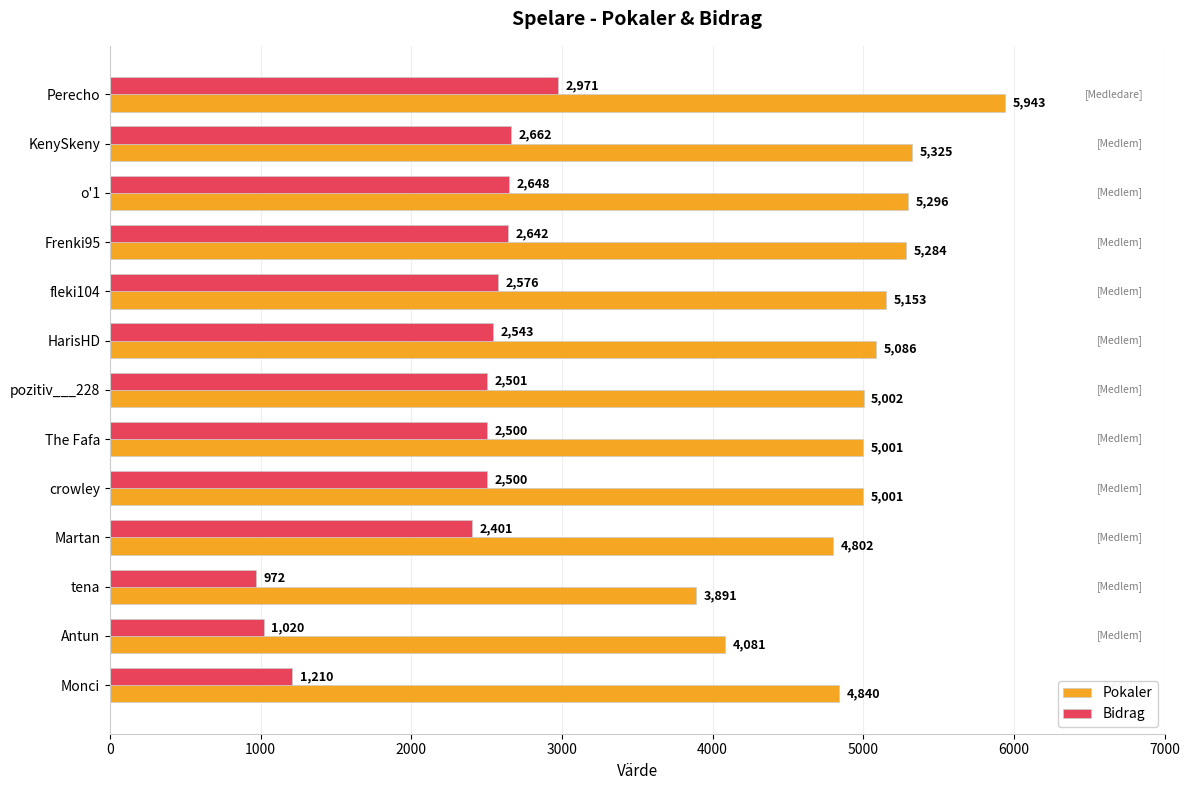

At which label does Pokaler reach its minimum?

tena